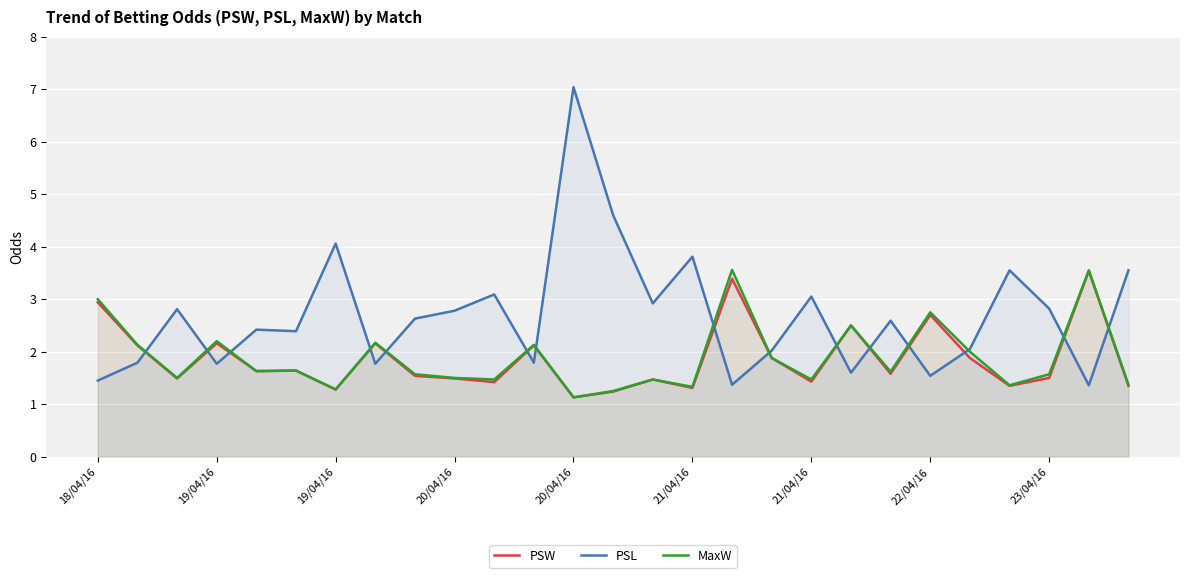

What is the difference between the maximum and minimum values in the PSW series?

2.4